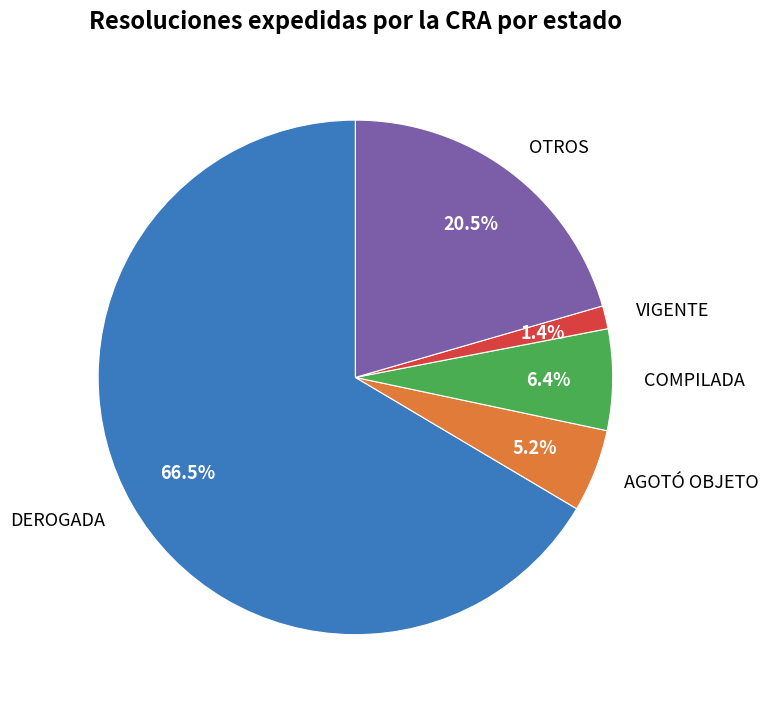

True or false: COMPILADA accounts for 6% of the total.

True